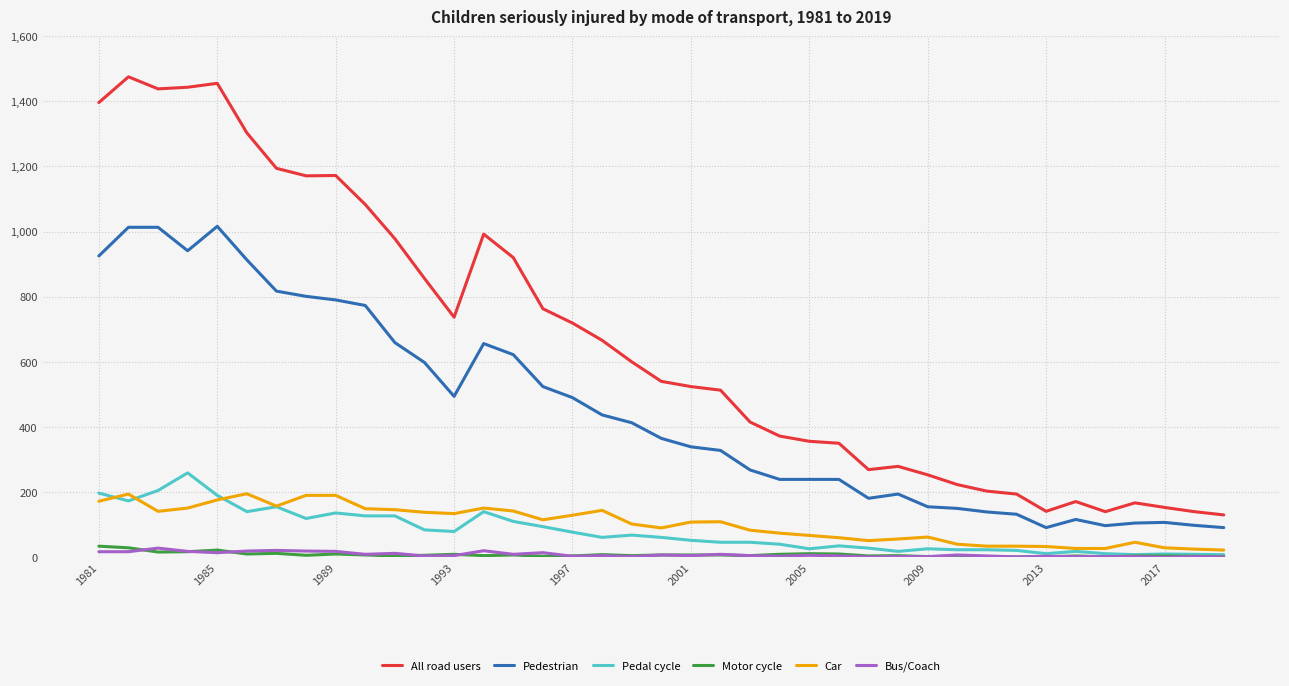

Which series has the largest total across all categories?

All road users